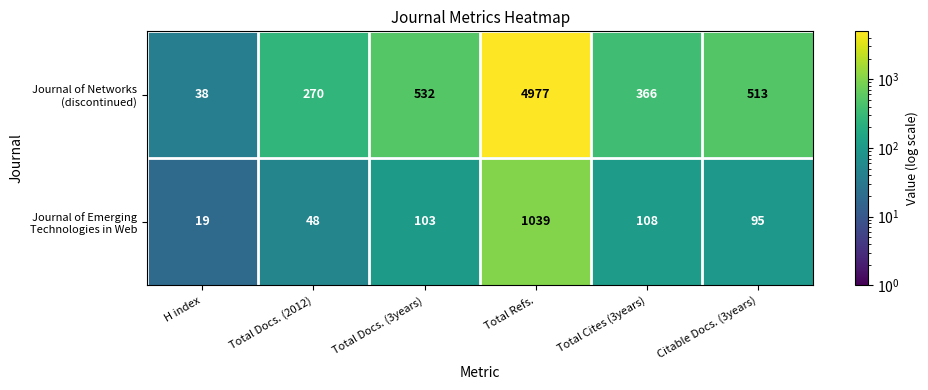

What is the difference between the highest and lowest values at Total Refs.?

3938